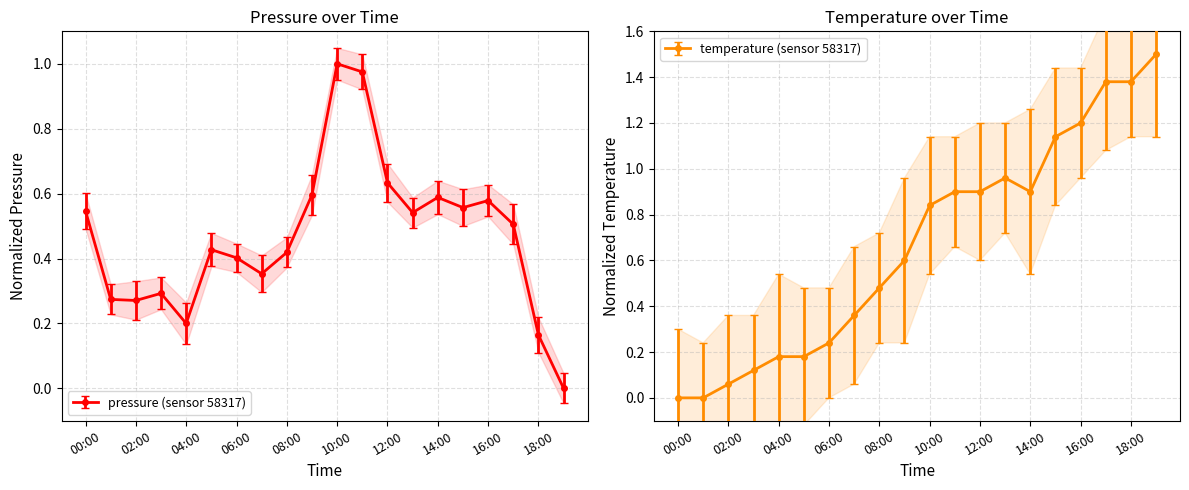

In pressure, how many points are higher than both neighbors (excluding endpoints)?

5